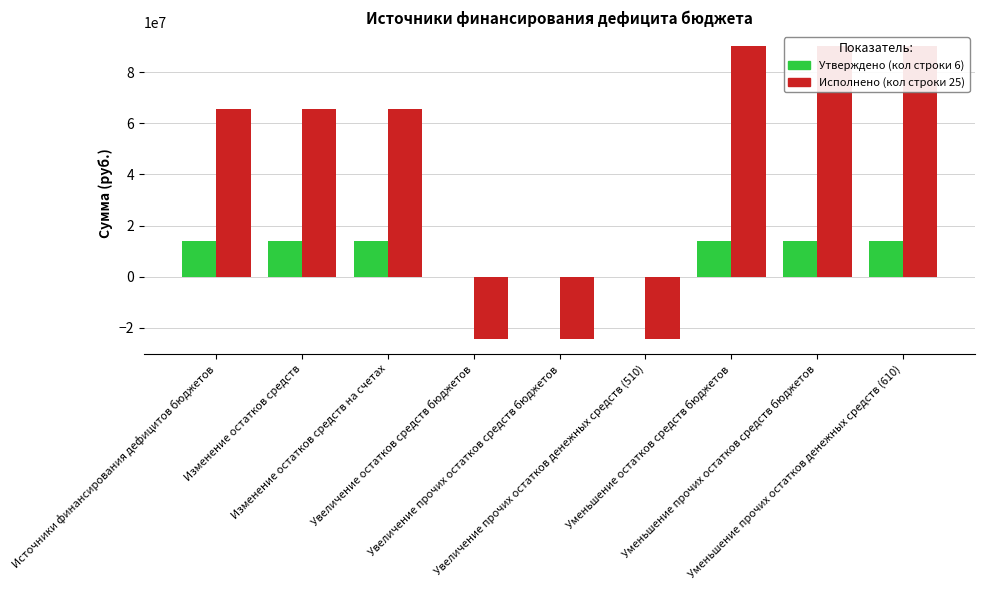

How many values in the Исполнено (кол строки 25) series exceed 65558485?

6